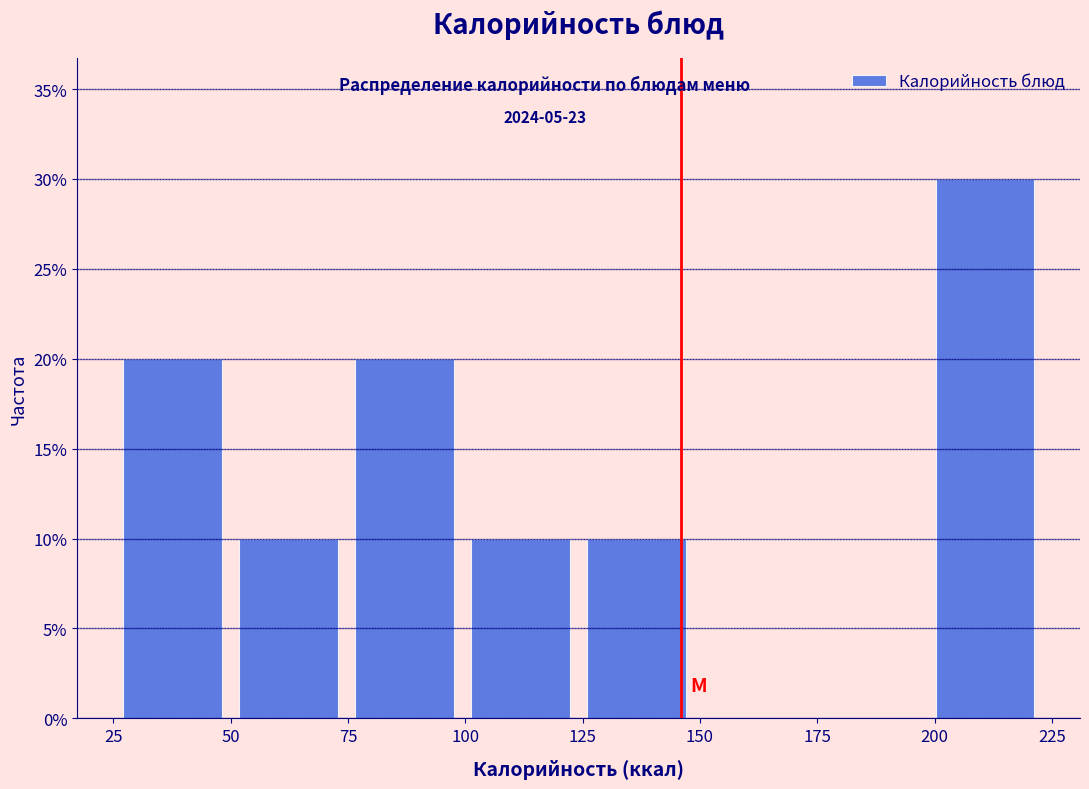

Which range on the x-axis has the tallest bar?

200 to 225